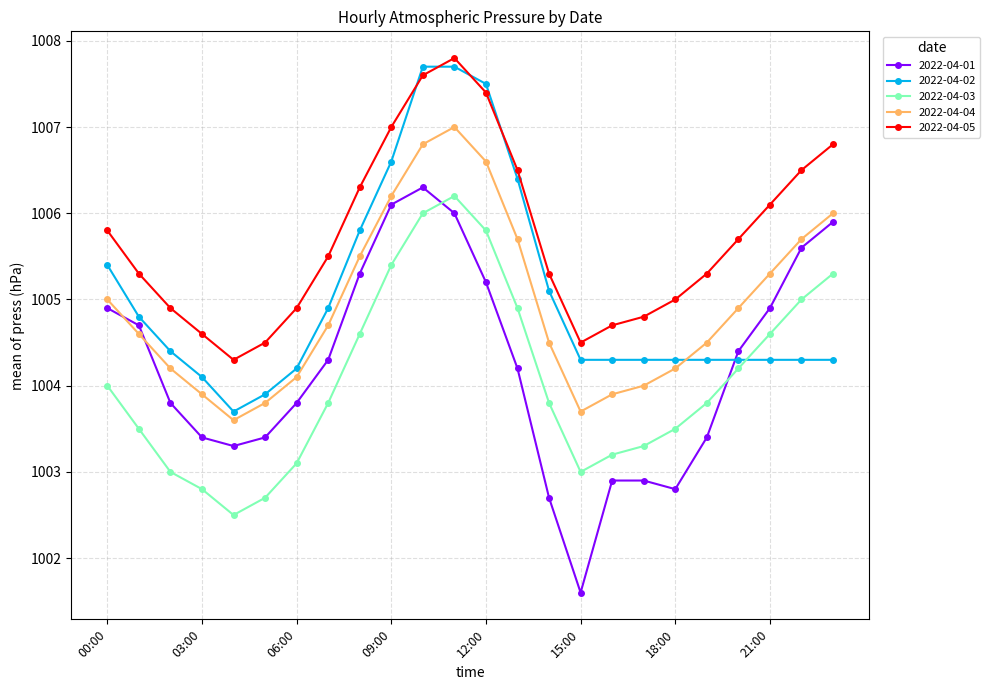

Which series has the widest spread of values?

2022-04-01